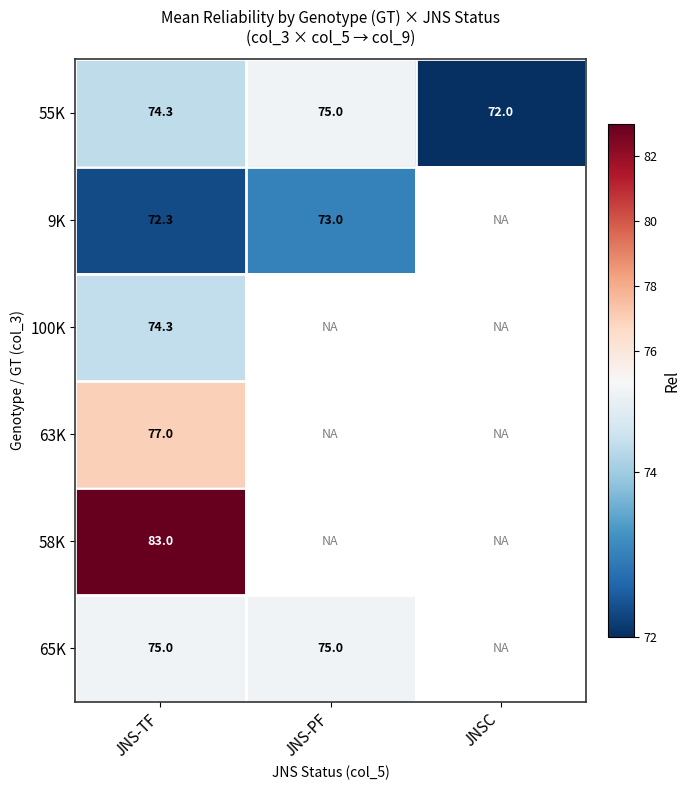

At which label is 55K closest to 73?

JNSC